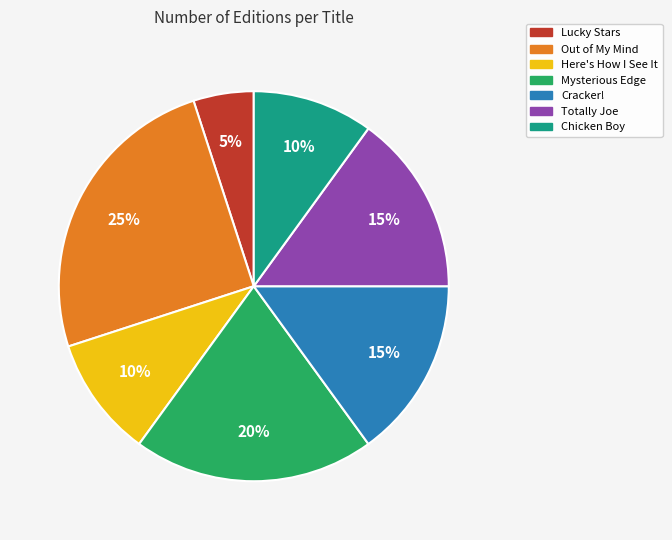

The Here's How I See It slice represents 10% of the pie. True or false?

True